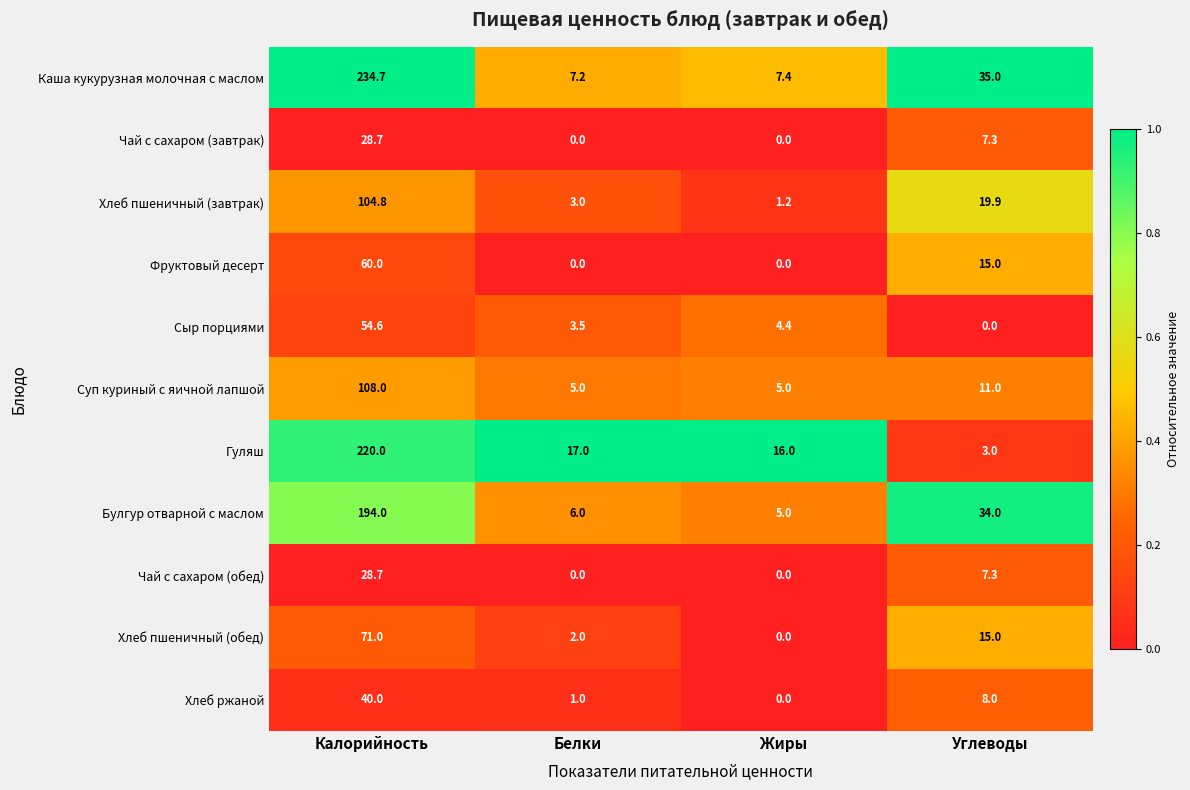

How many distinct data groups are displayed?

11